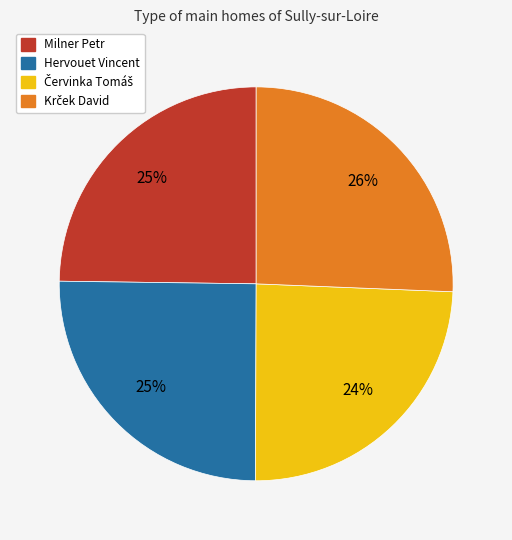

To the nearest percent, what is the average slice percentage?

25%